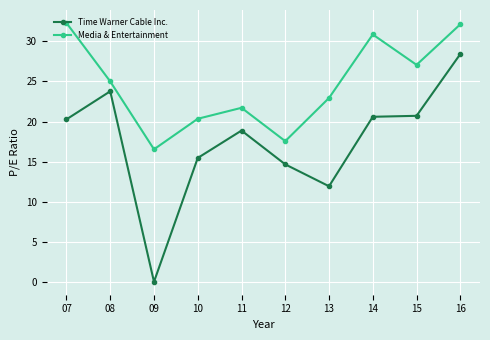

The value of Media & Entertainment at 12 is 31.3. True or false?

False